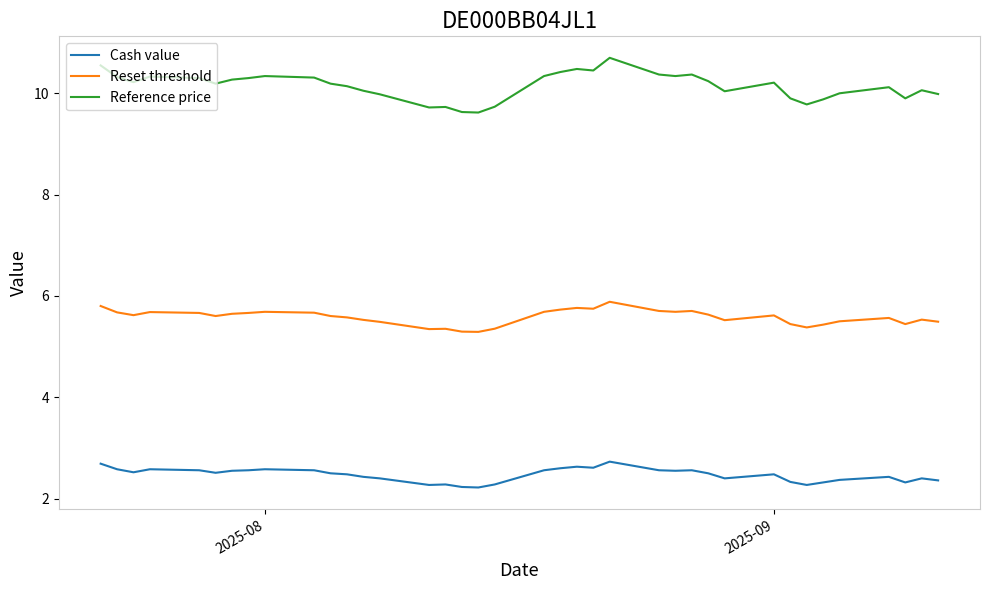

True or false: Cash value and Reference price intersect in this chart.

False